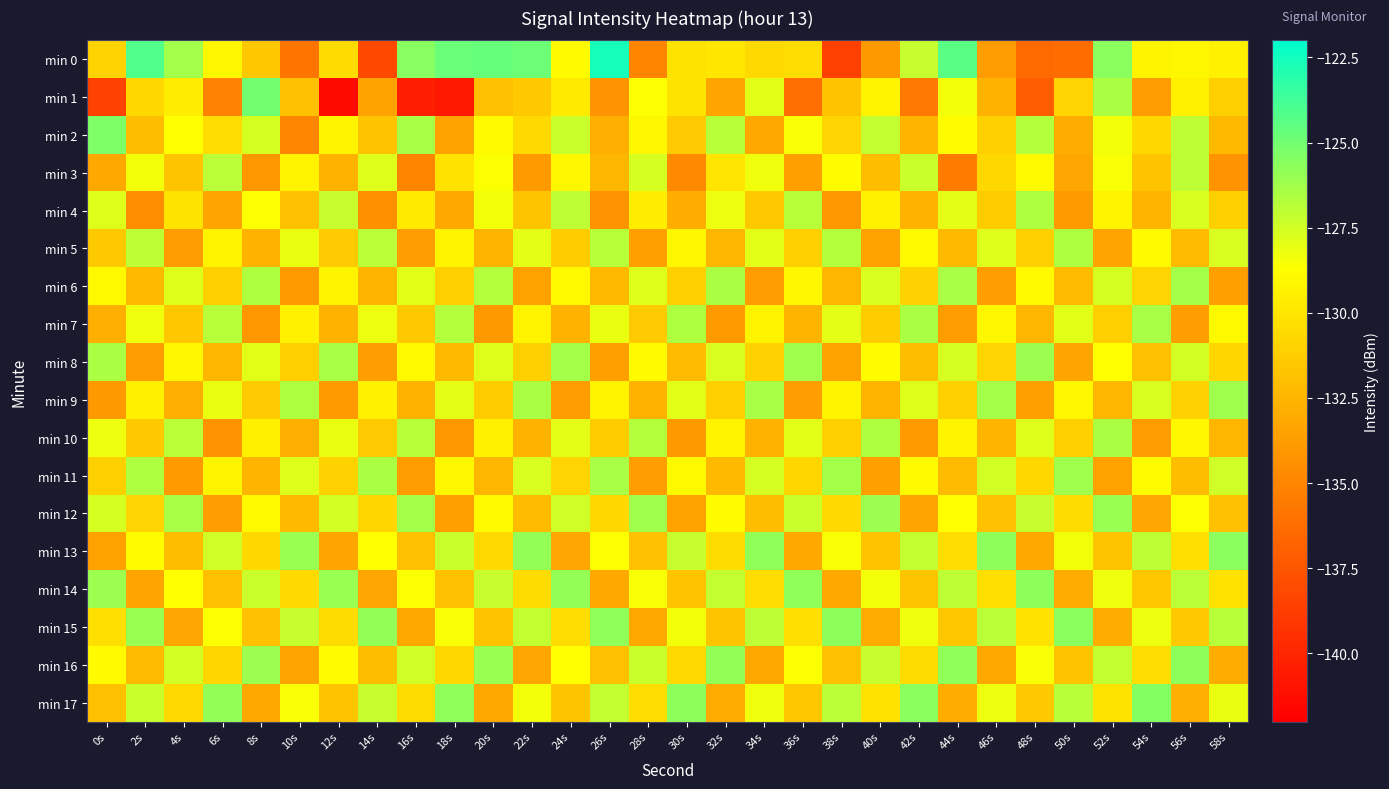

Which has a higher value, 58s or 48s?

58s